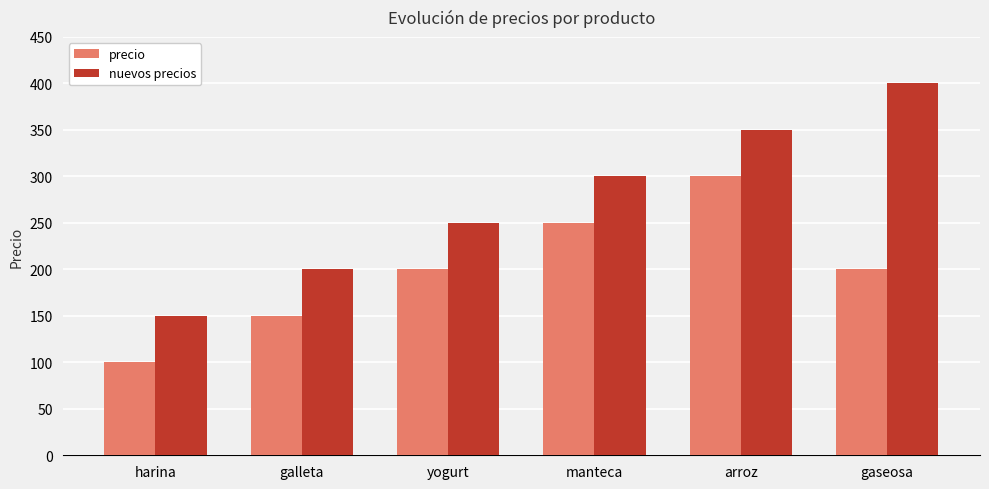

Which series has the widest spread of values?

nuevos precios